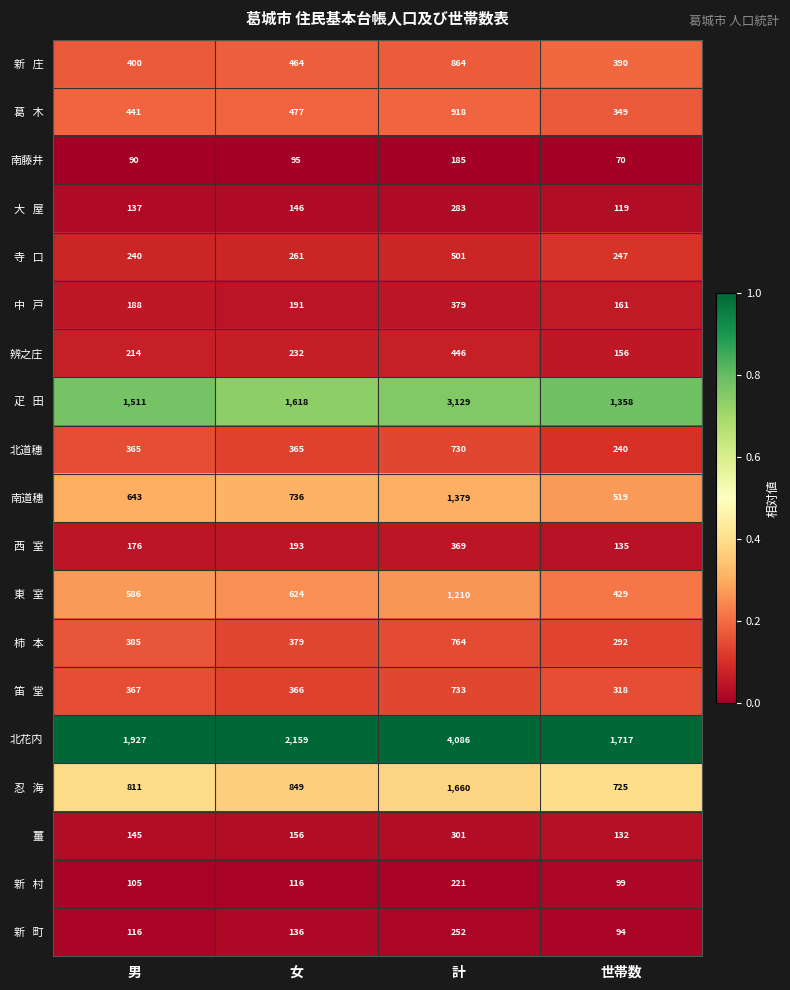

What is the minimum value shown in the chart?

70